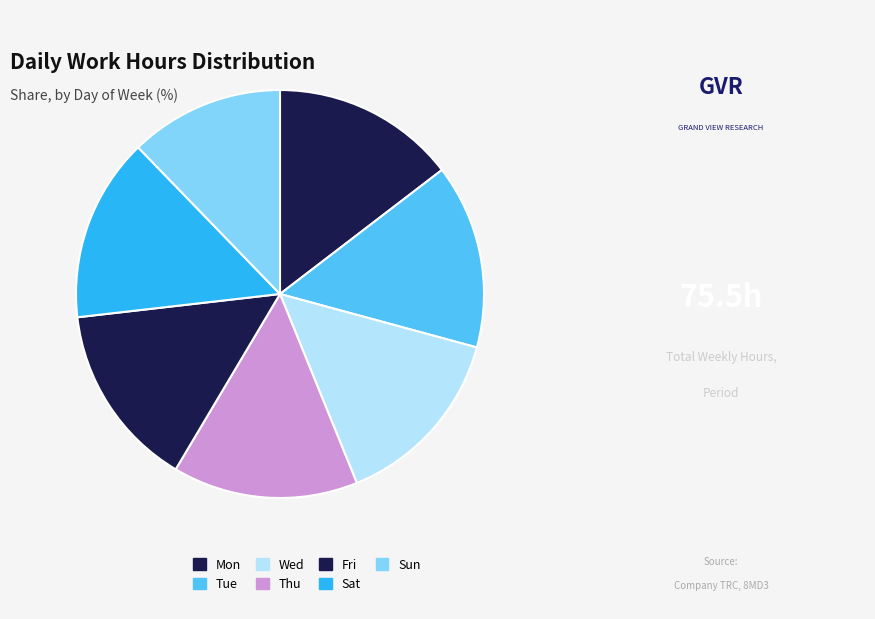

How many segments does this pie chart have?

7